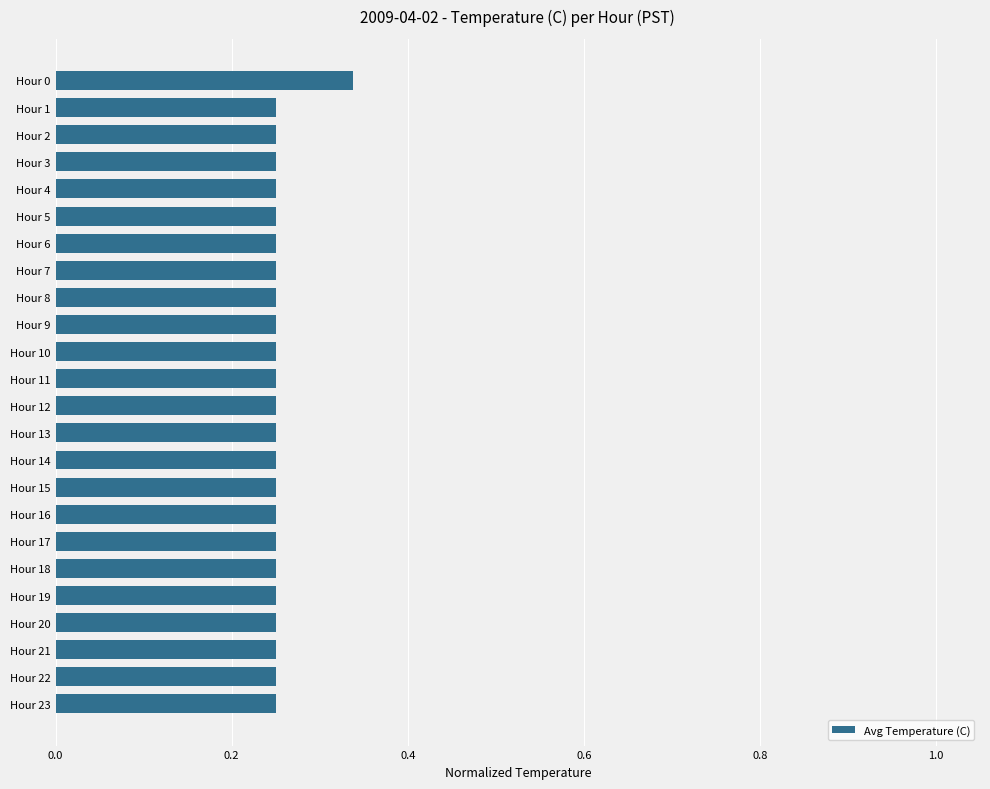

What is the difference between the maximum and minimum values?

0.1